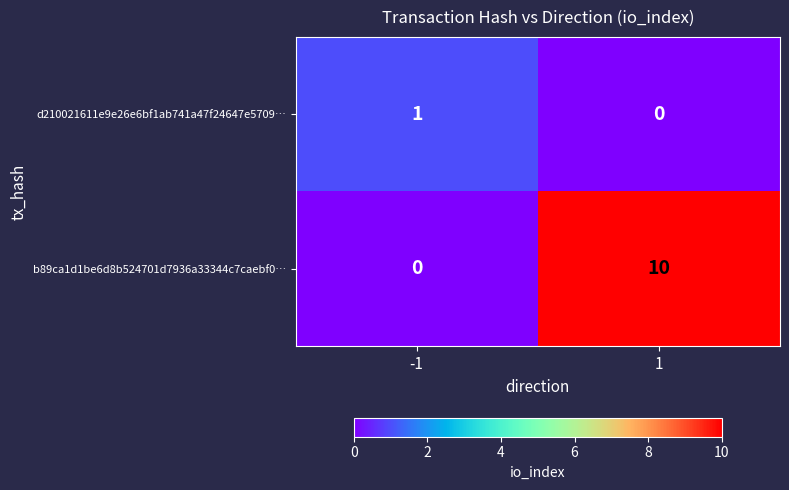

How many data points does each series have?

2